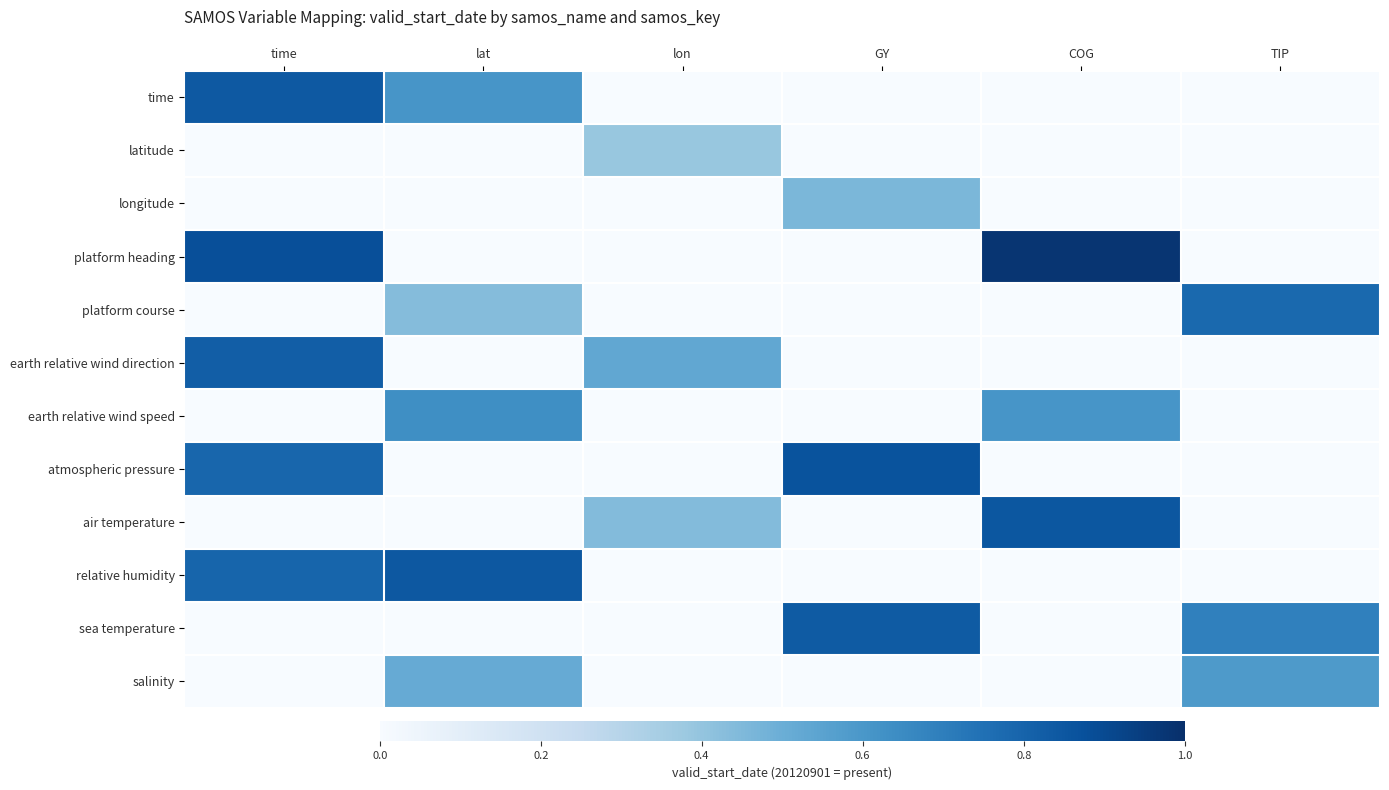

What is the greatest value displayed?

1.0